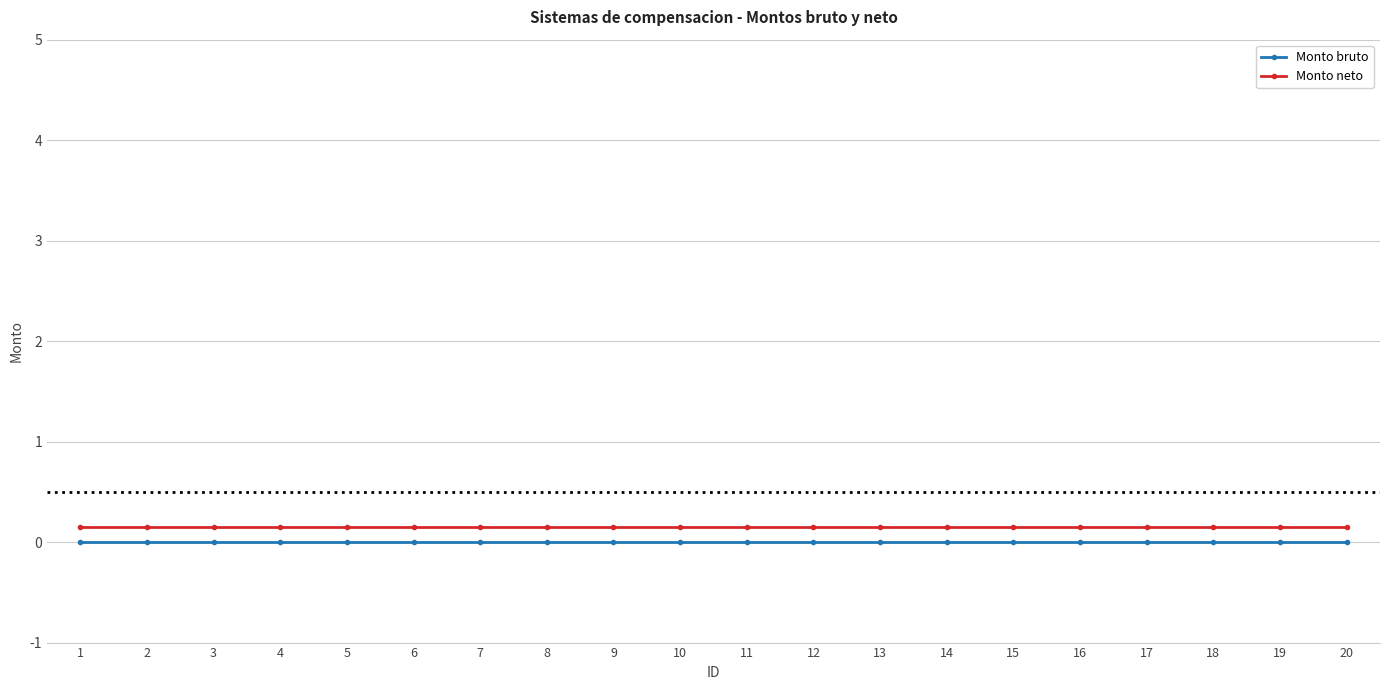

Rank the series at 2 from lowest to highest value.

Monto bruto, Monto neto